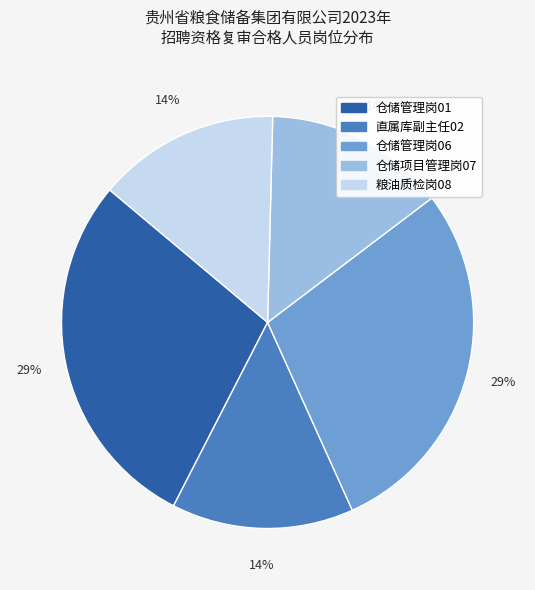

Does 仓储管理岗01 represent more than half of the total?

No